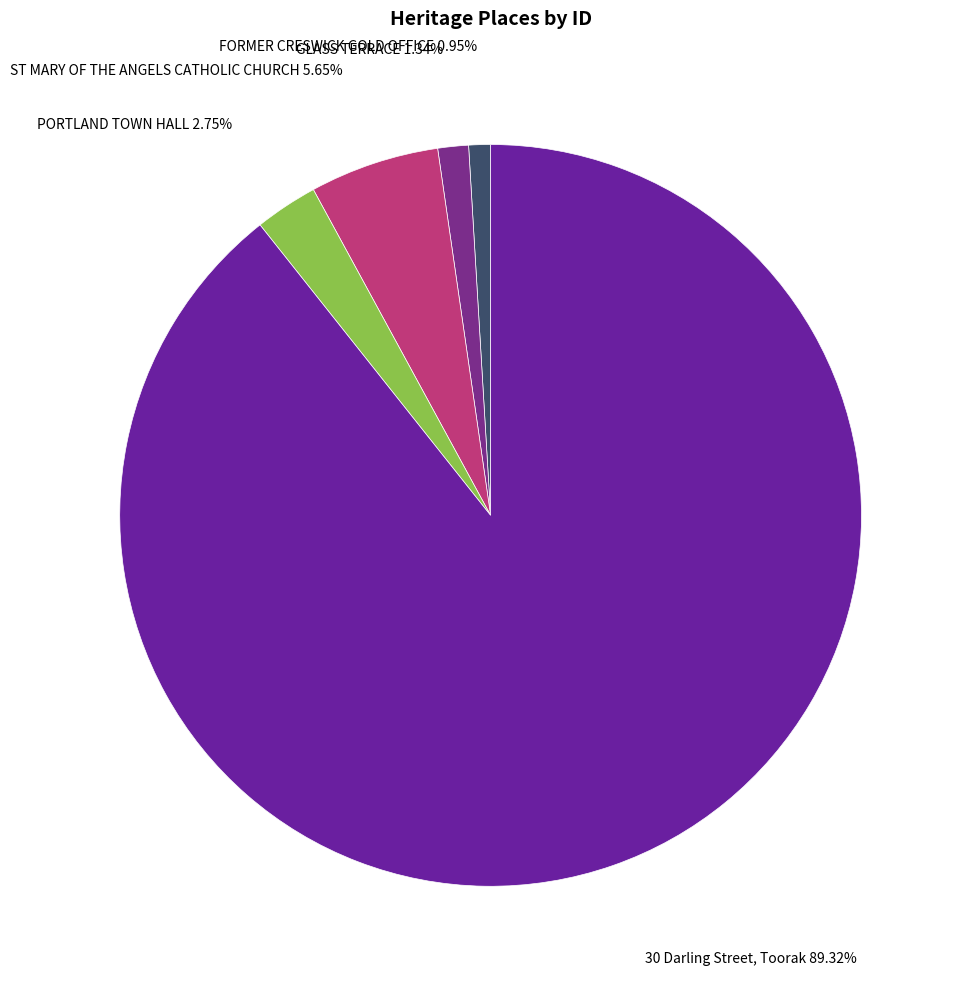

Which slice is the largest?

30 Darling Street, Toorak